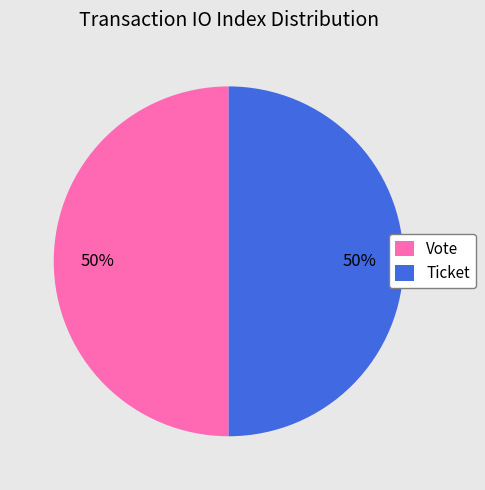

What percentage is the Ticket slice, to the nearest percent?

50%